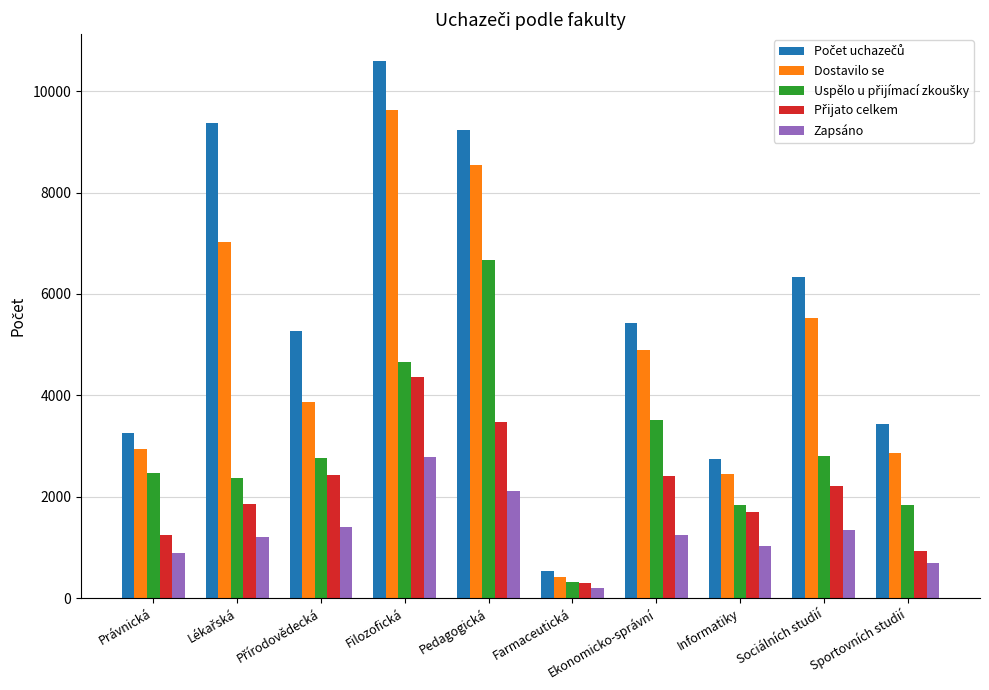

At which category is the sum across all series the highest?

Filozofická